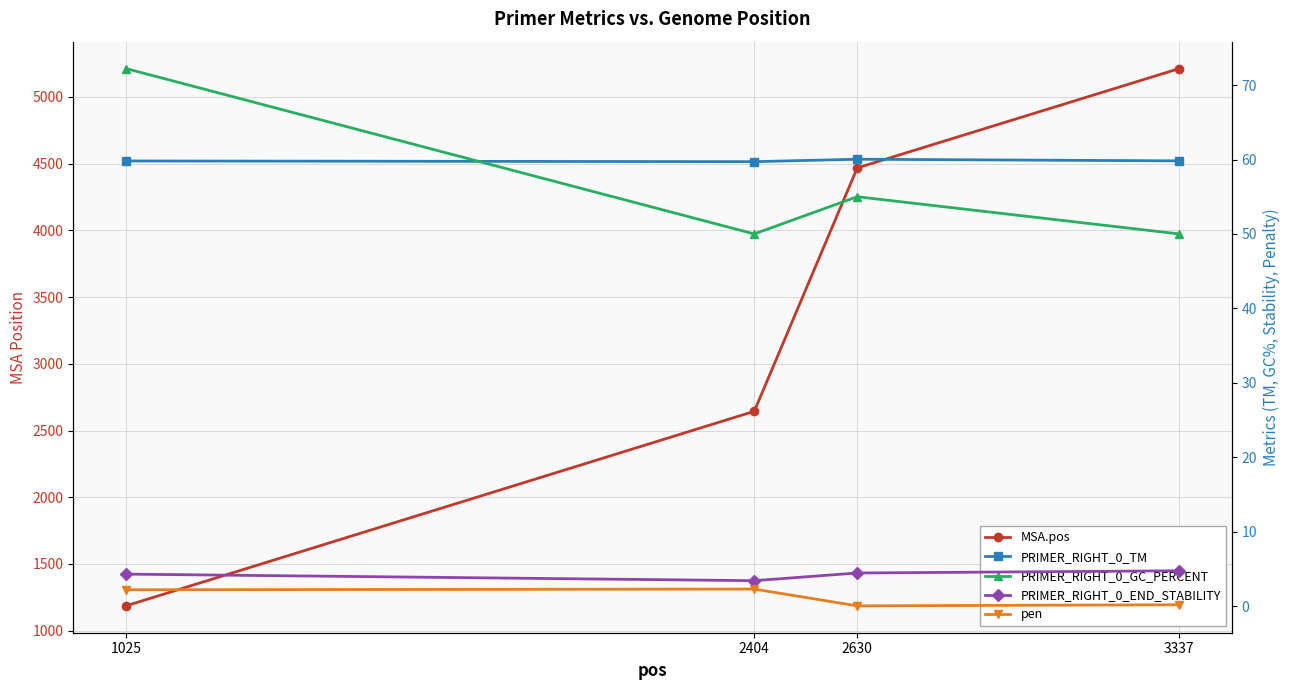

Which series has the largest range (max minus min)?

MSA.pos